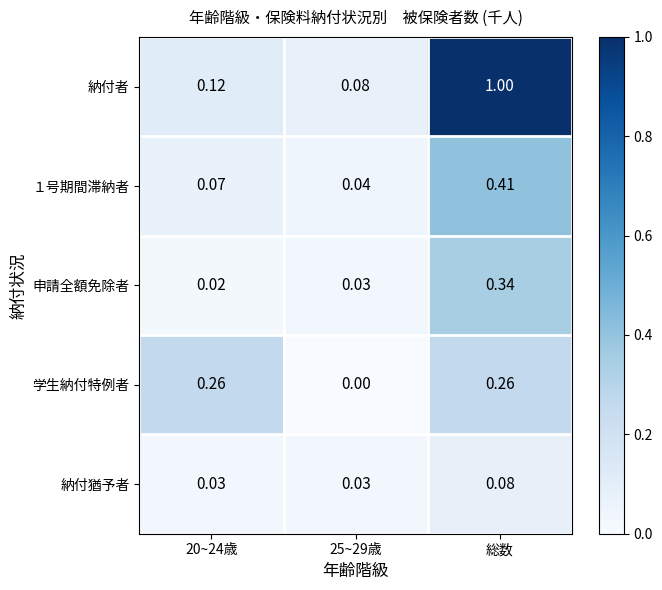

Which category has the highest value in the 申請全額免除者 series?

総数